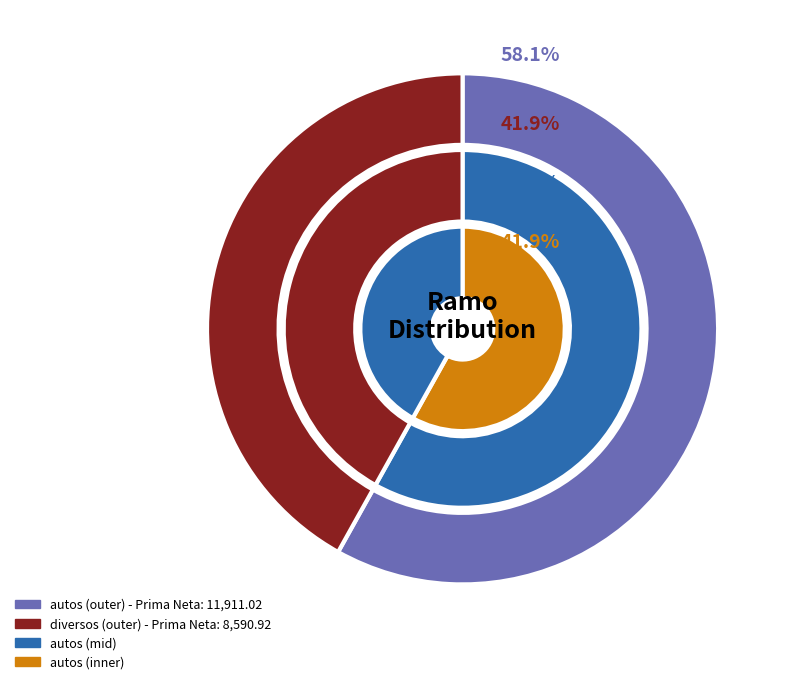

Rank the categories by Comision value from highest to lowest.

autos, diversos